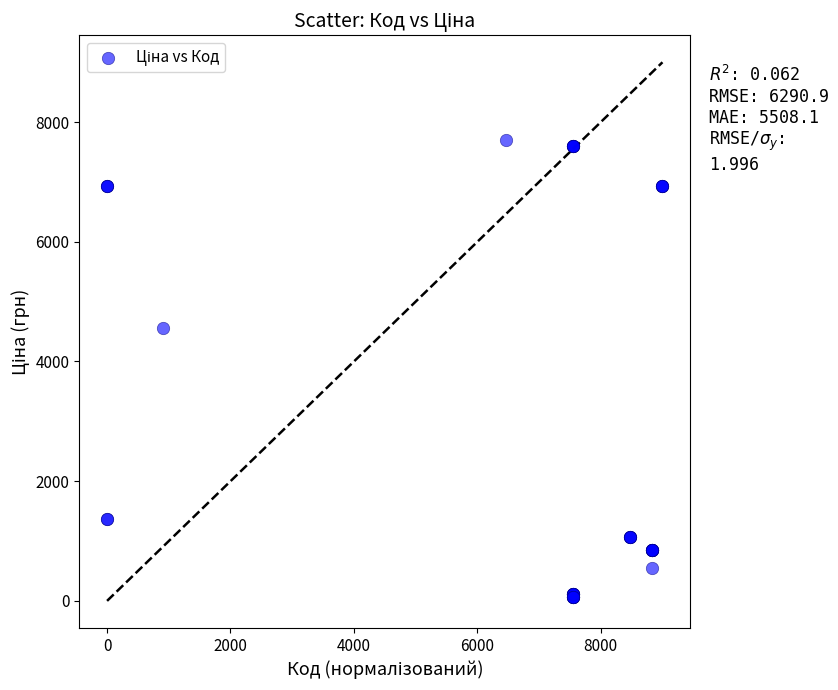

What Y value in the scatter plot is closest to 3875?

4561.9